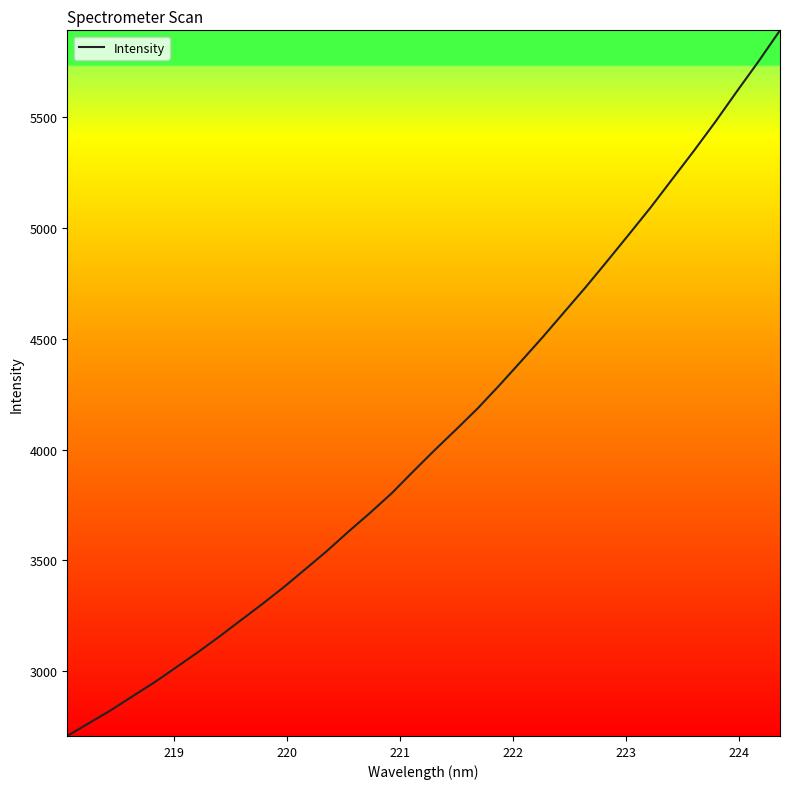

What is the maximum value shown in the chart?

5889.4